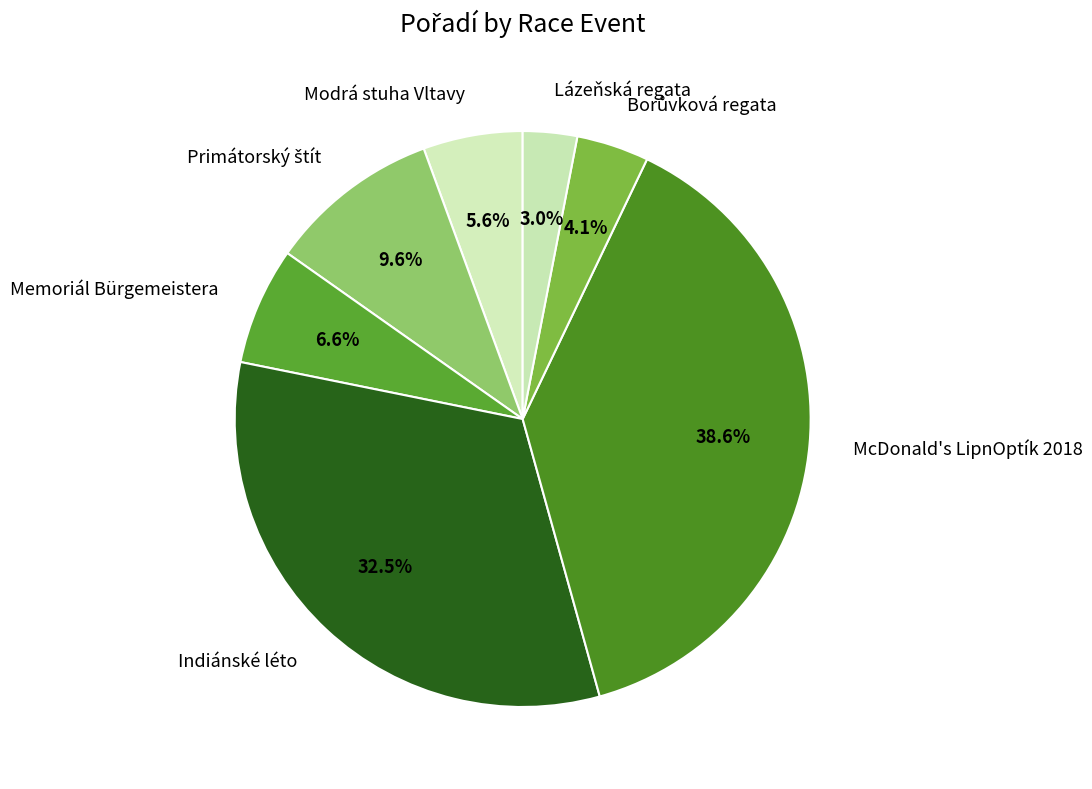

Do Memoriál Bürgemeistera and McDonald's LipnOptík 2018 together represent more than half of the pie?

No